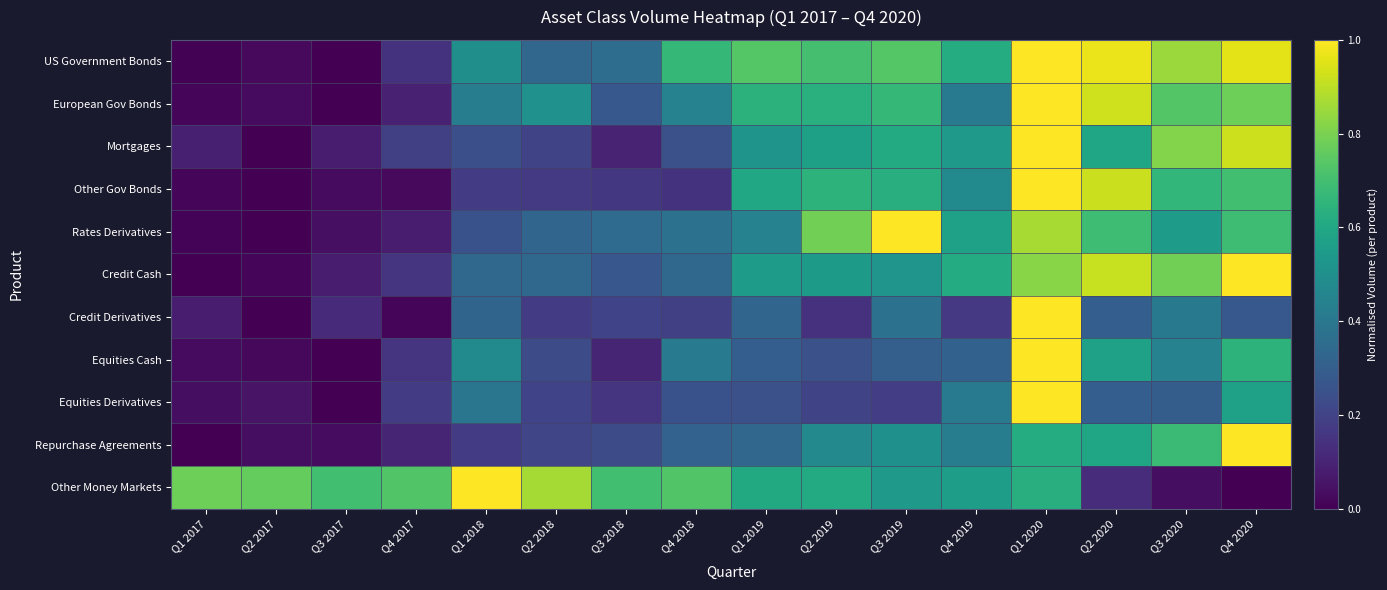

At which category is the sum across all series the highest?

Q1 2020